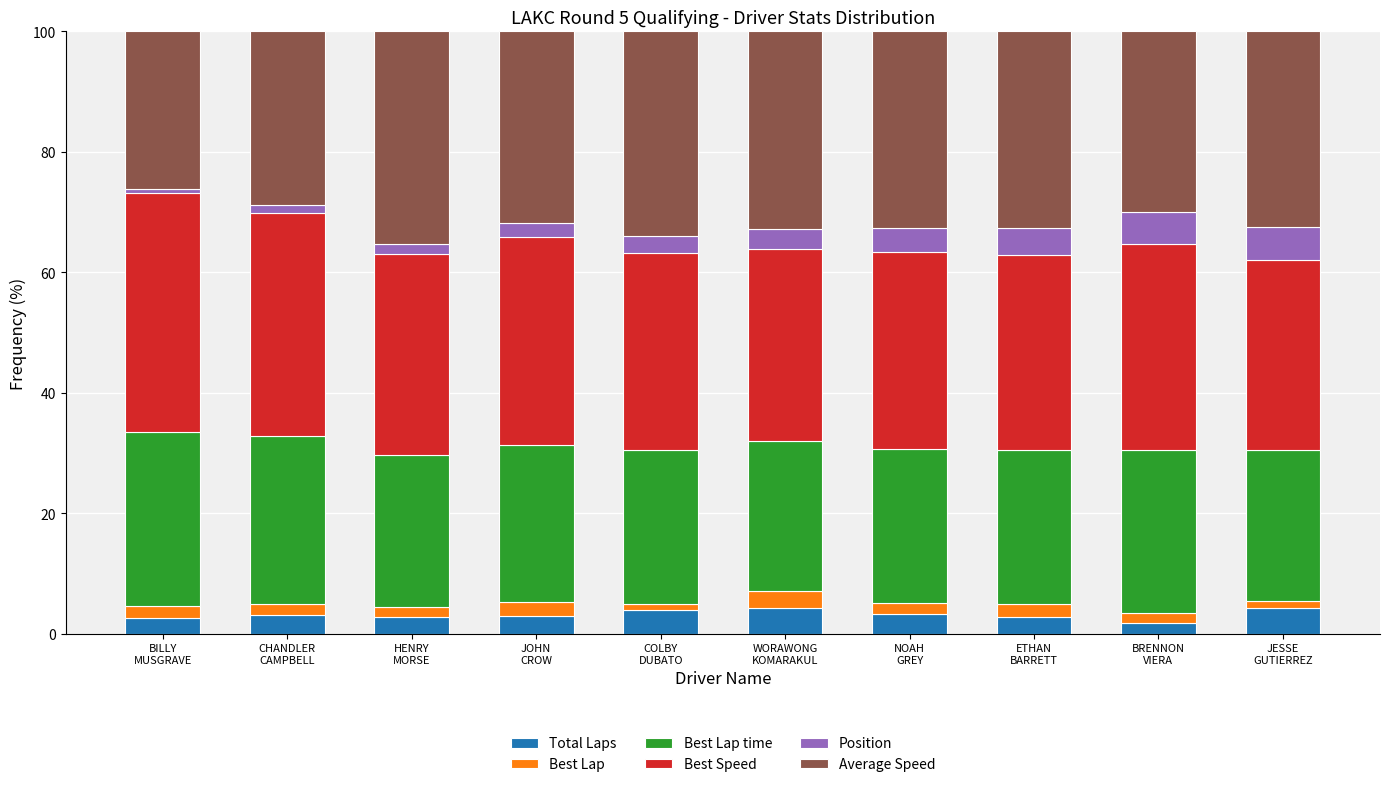

Count the number of data series in this chart.

6